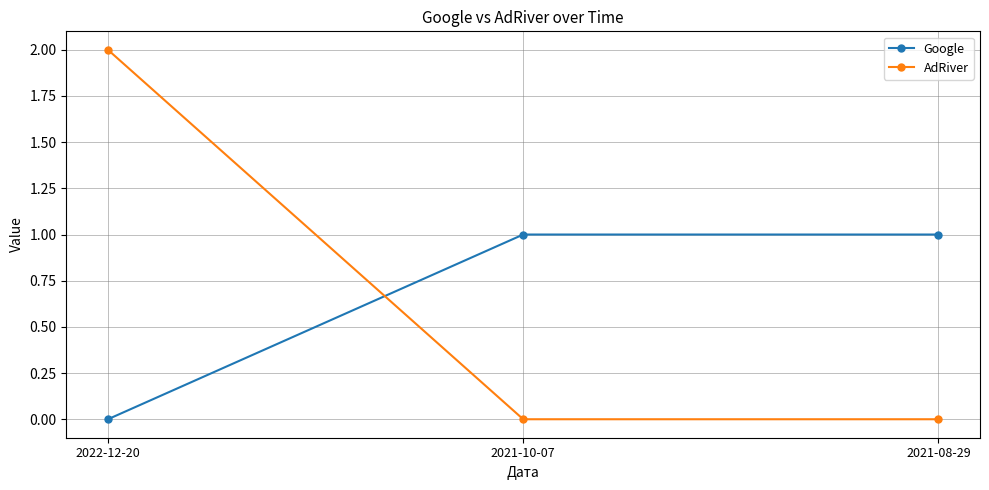

How many values in the Google series are below 1?

1